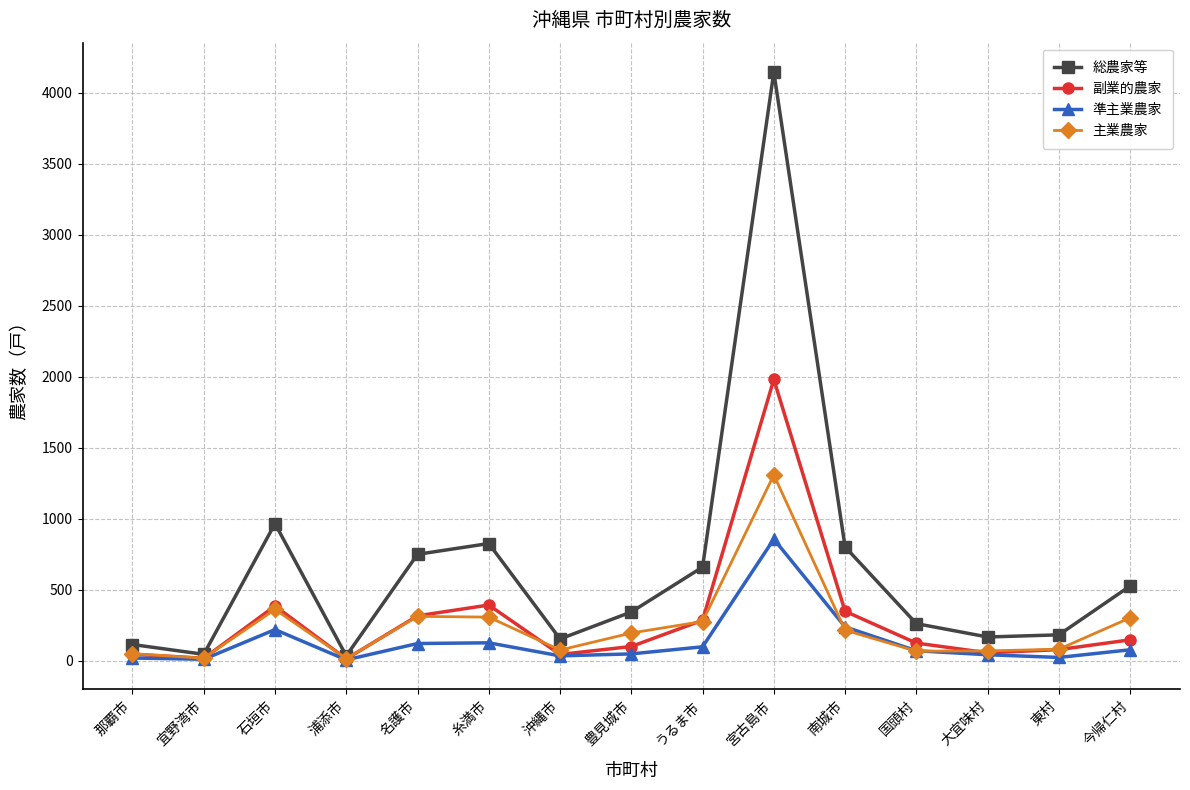

At how many categories does at least one series exceed 3118?

1